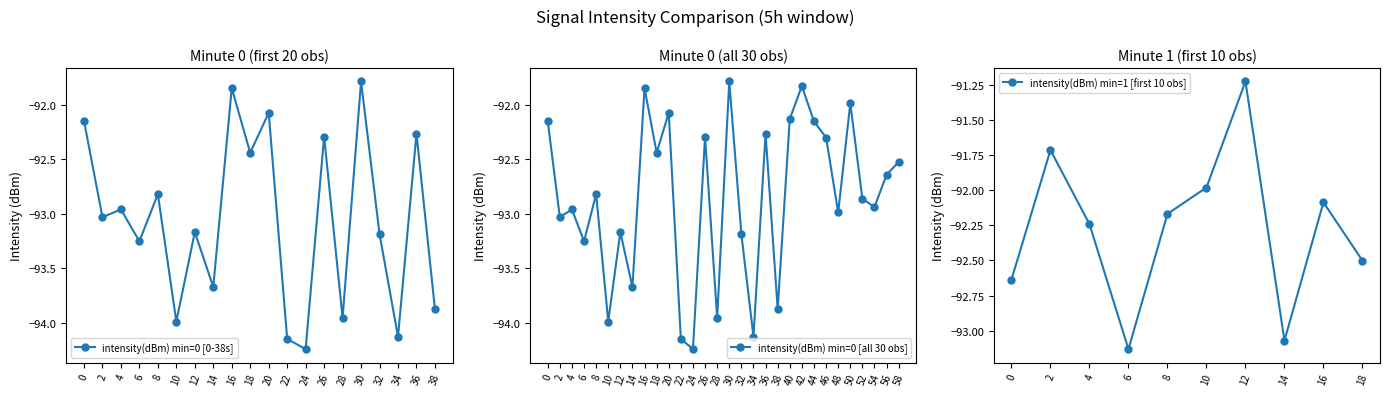

List the labels in order of value, largest first.

30, 16, 20, 0, 36, 26, 18, 8, 4, 2, 12, 32, 6, 14, 38, 28, 10, 34, 22, 24